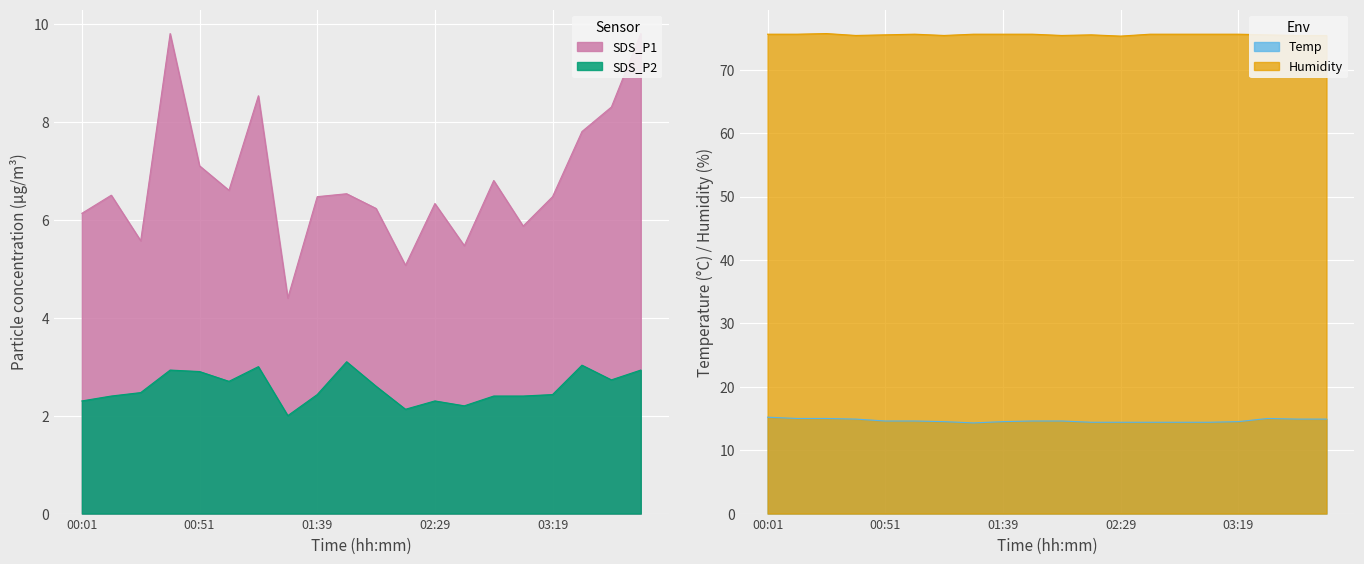

Is it true that SDS_P1 equals 11.3 at 00:14?

False